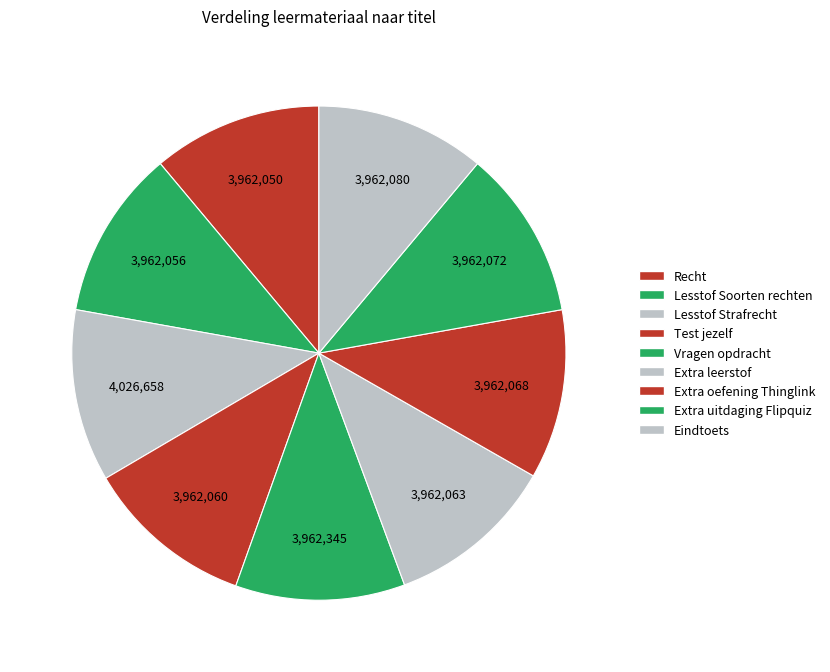

What percentage is the Lesstof Strafrecht slice, to the nearest percent?

11%